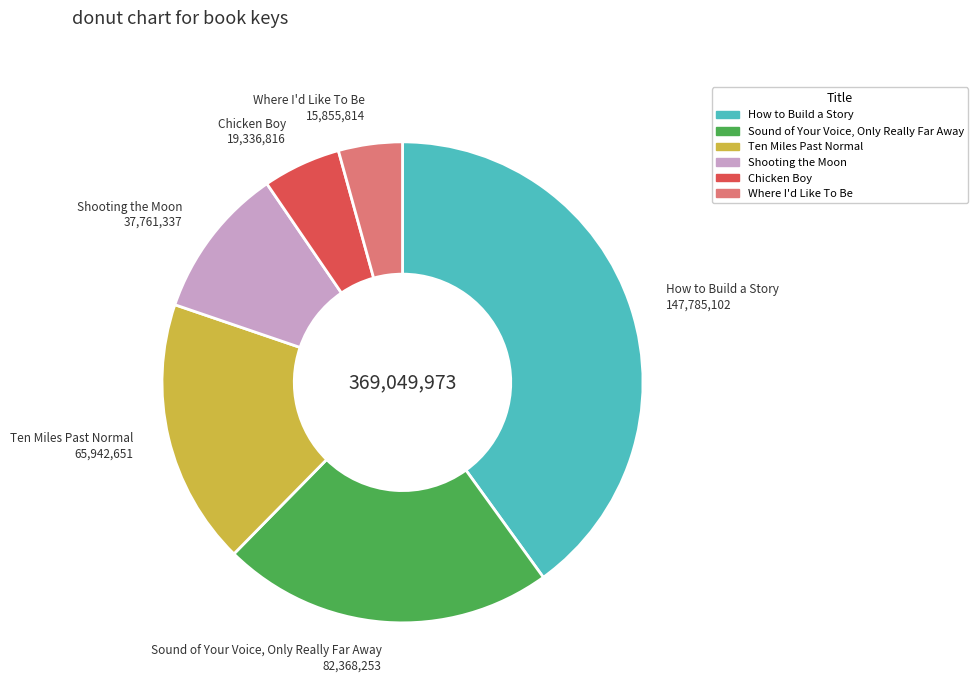

Is it true that Ten Miles Past Normal is 8% of the pie?

False